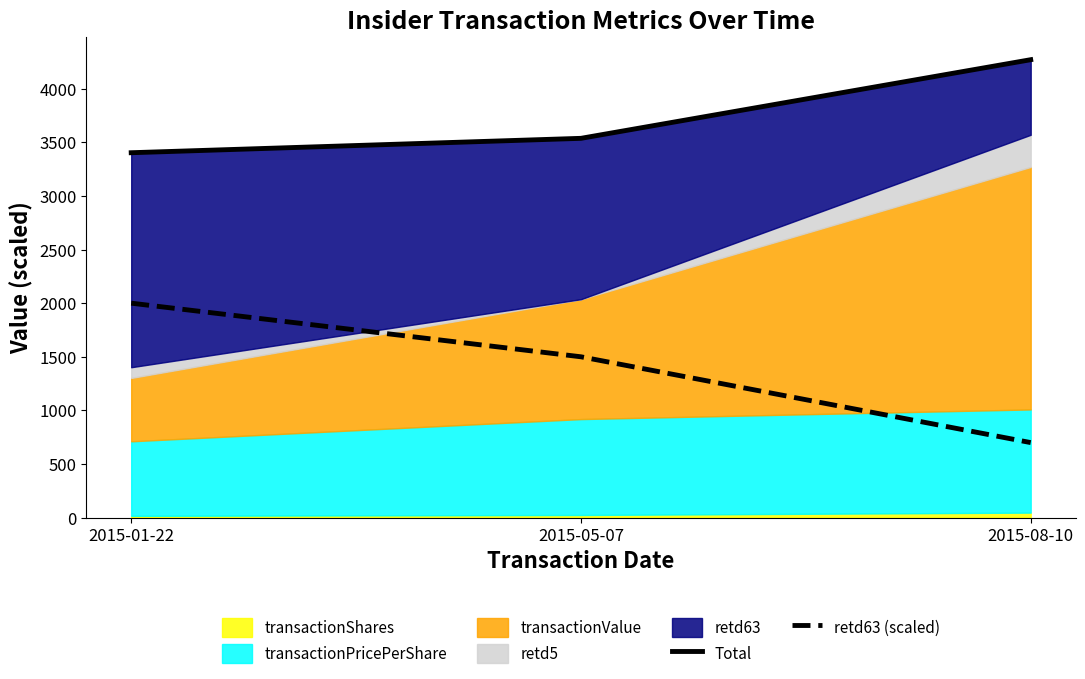

Where is Total nearest to the value 3836?

2015-05-07